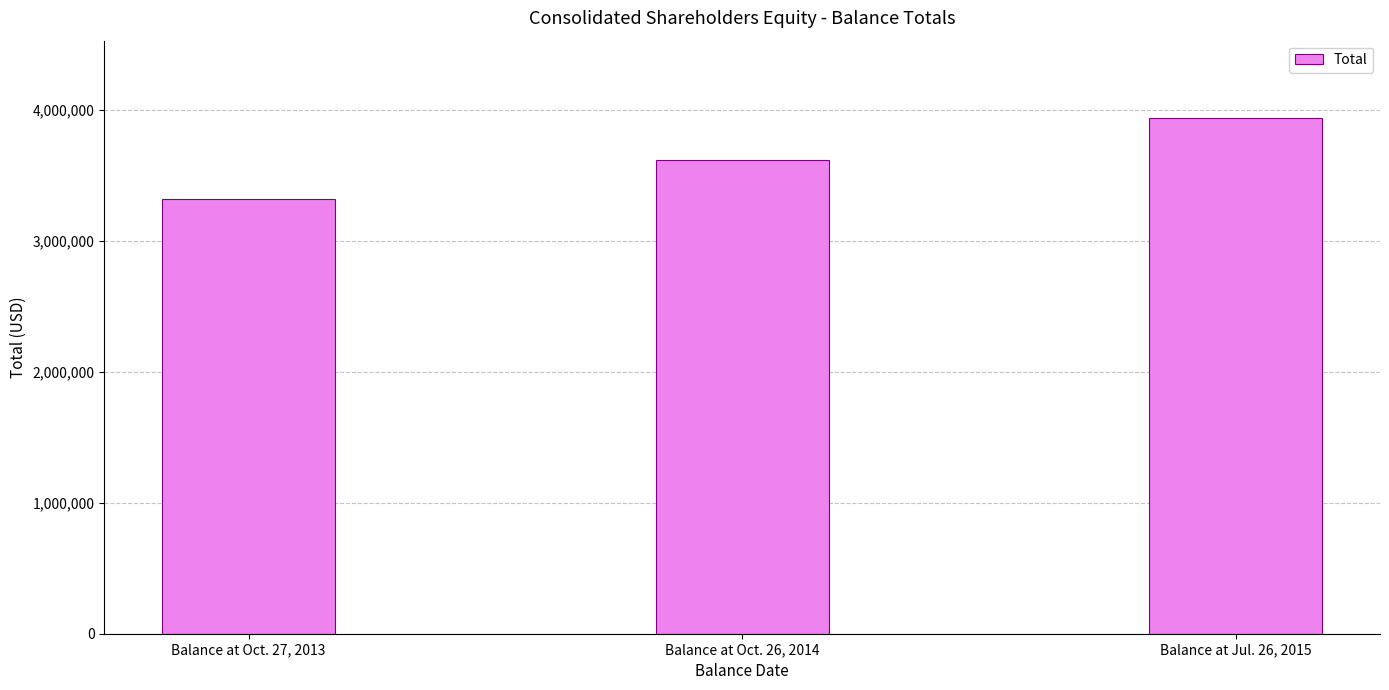

What is the average value?

3621549